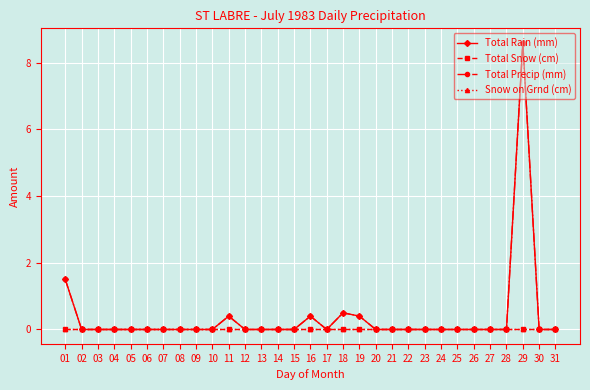

Does the chart have visible grid lines?

Yes